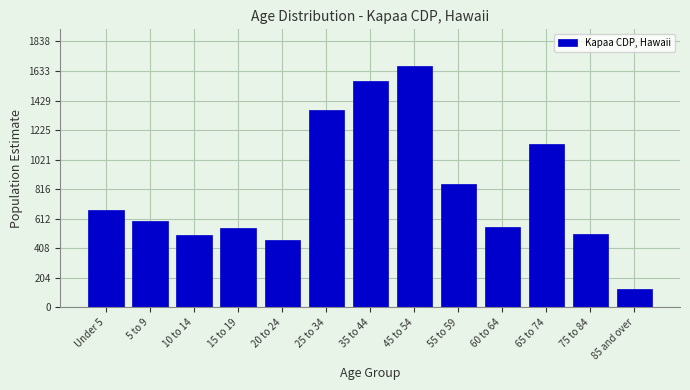

What is the greatest value displayed?

1671